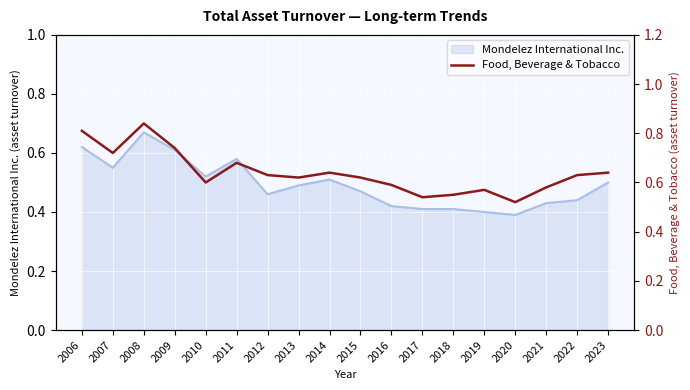

The value at 2017 is 0.9. True or false?

False